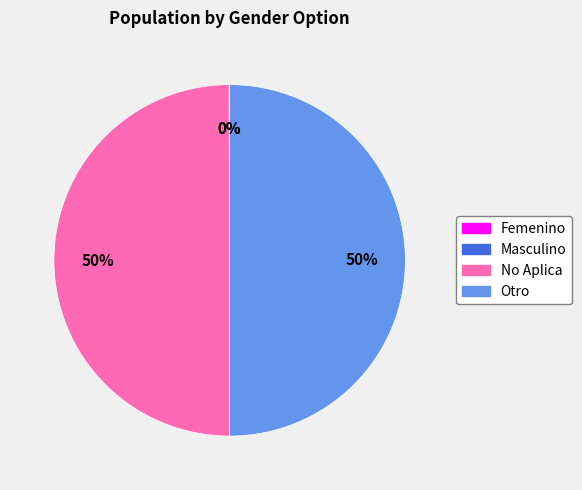

To the nearest percent, what is the average slice percentage?

25%